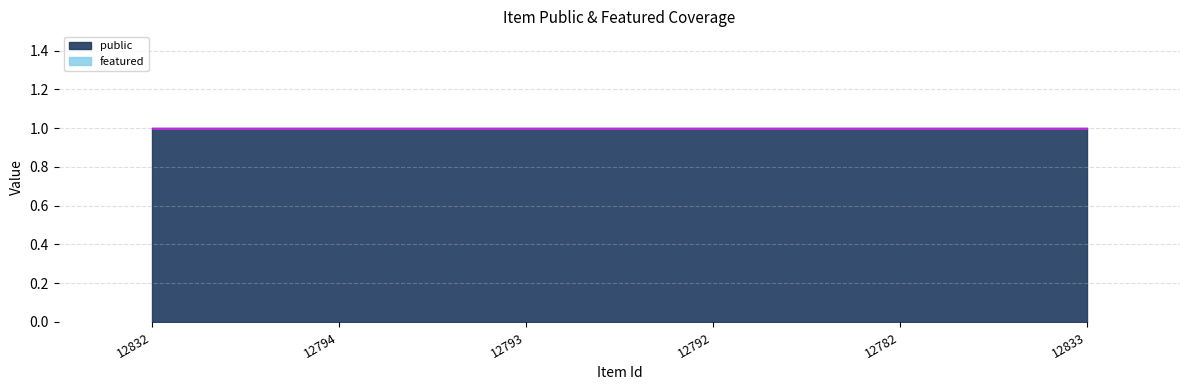

What are all the series names shown in the legend?

public, featured